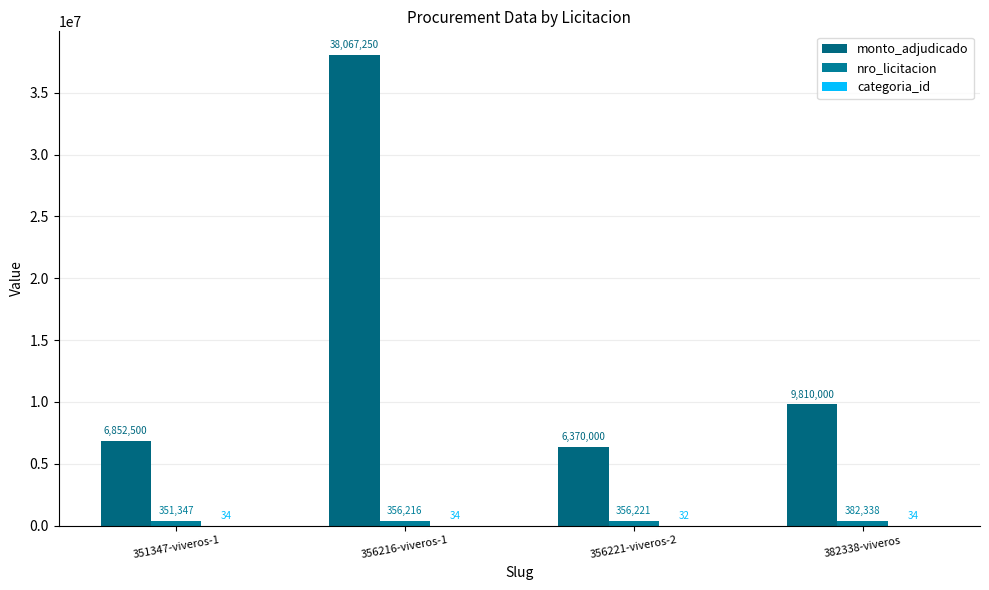

Which series has the largest total across all categories?

monto_adjudicado